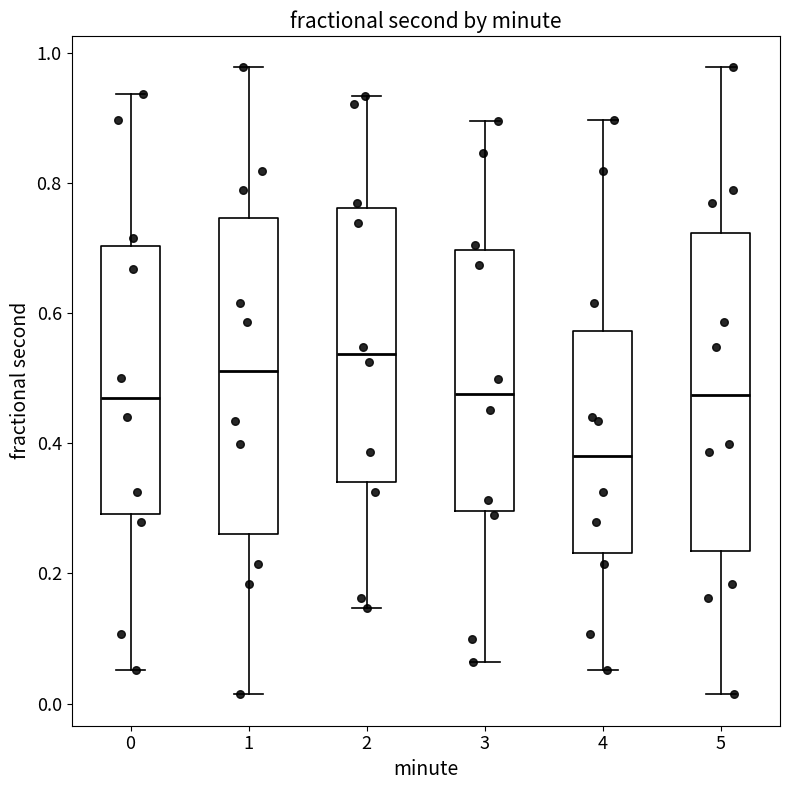

Reading left to right, transcribe this box plot: for each box, give where its median line is, the range the box spans, and where its two whiskers end, as read against the y-axis. The values are not printed on the chart, so give them approximately, as read against the axis.

0: median 0.48, box 0.30 to 0.70, whiskers 0.06 to 0.94
1: median 0.52, box 0.26 to 0.74, whiskers 0.02 to 0.98
2: median 0.54, box 0.34 to 0.76, whiskers 0.14 to 0.94
3: median 0.48, box 0.30 to 0.70, whiskers 0.06 to 0.90
4: median 0.38, box 0.24 to 0.58, whiskers 0.06 to 0.90
5: median 0.48, box 0.24 to 0.72, whiskers 0.02 to 0.98